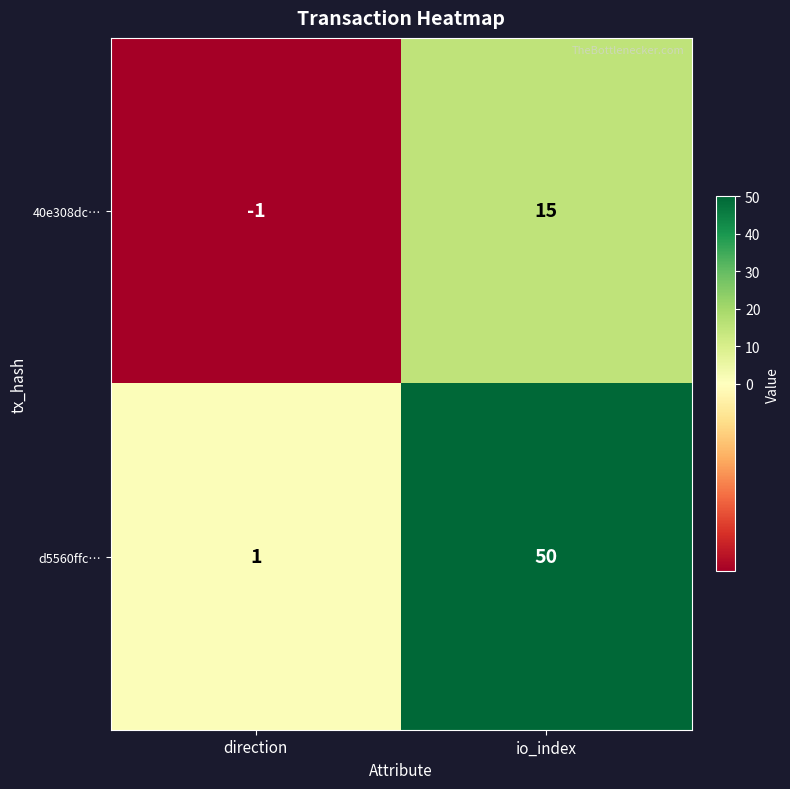

True or false: 40e308dc… has a value of -1 at direction.

True